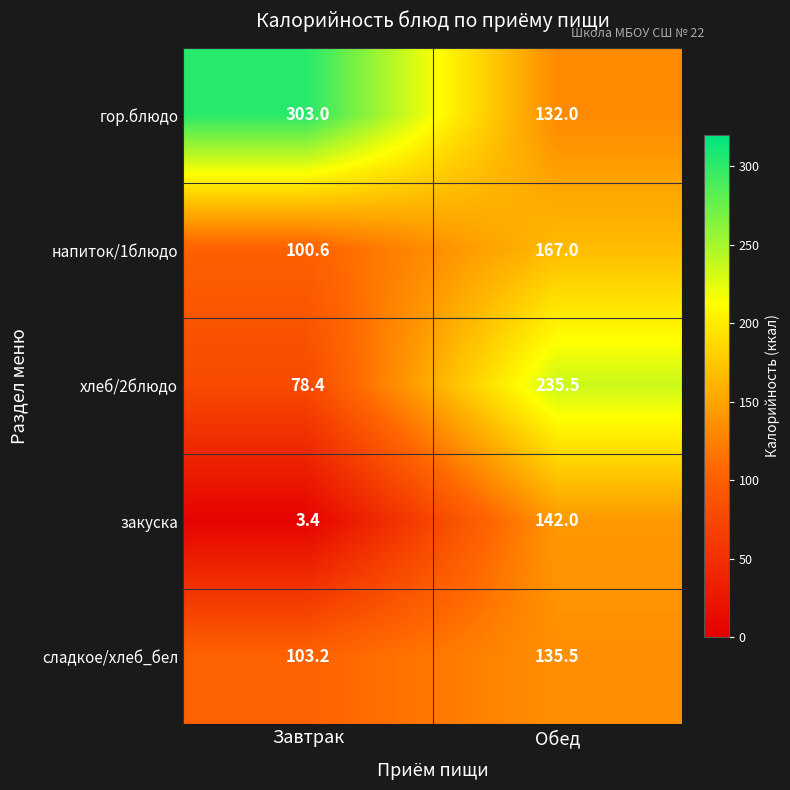

What is the total value across all series at Завтрак?

588.6